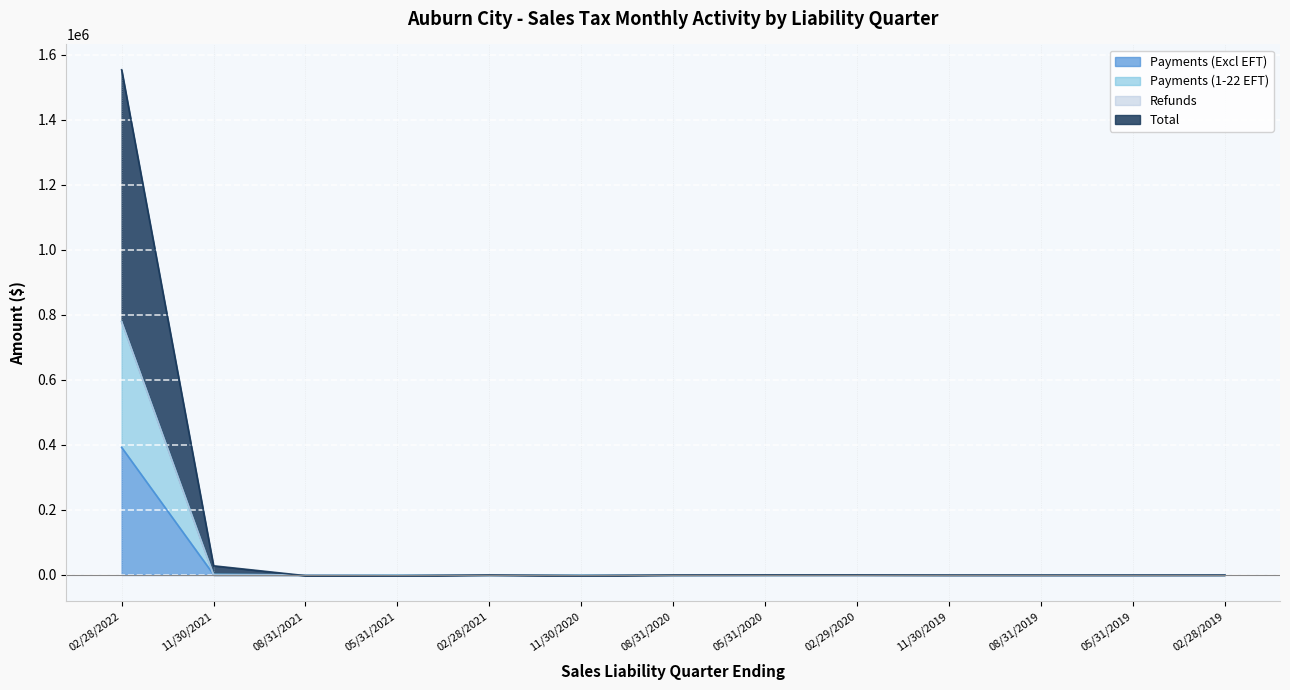

True or false: Payments (1-22 EFT) and Payments (Excl EFT) intersect in this chart.

False